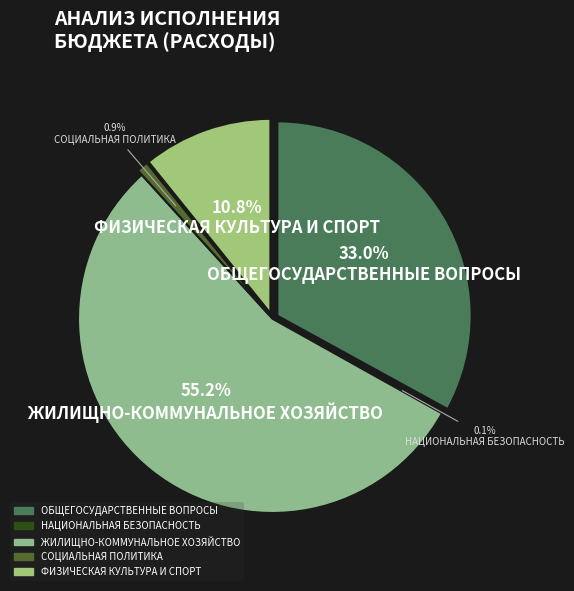

Is there a majority slice in this chart?

Yes